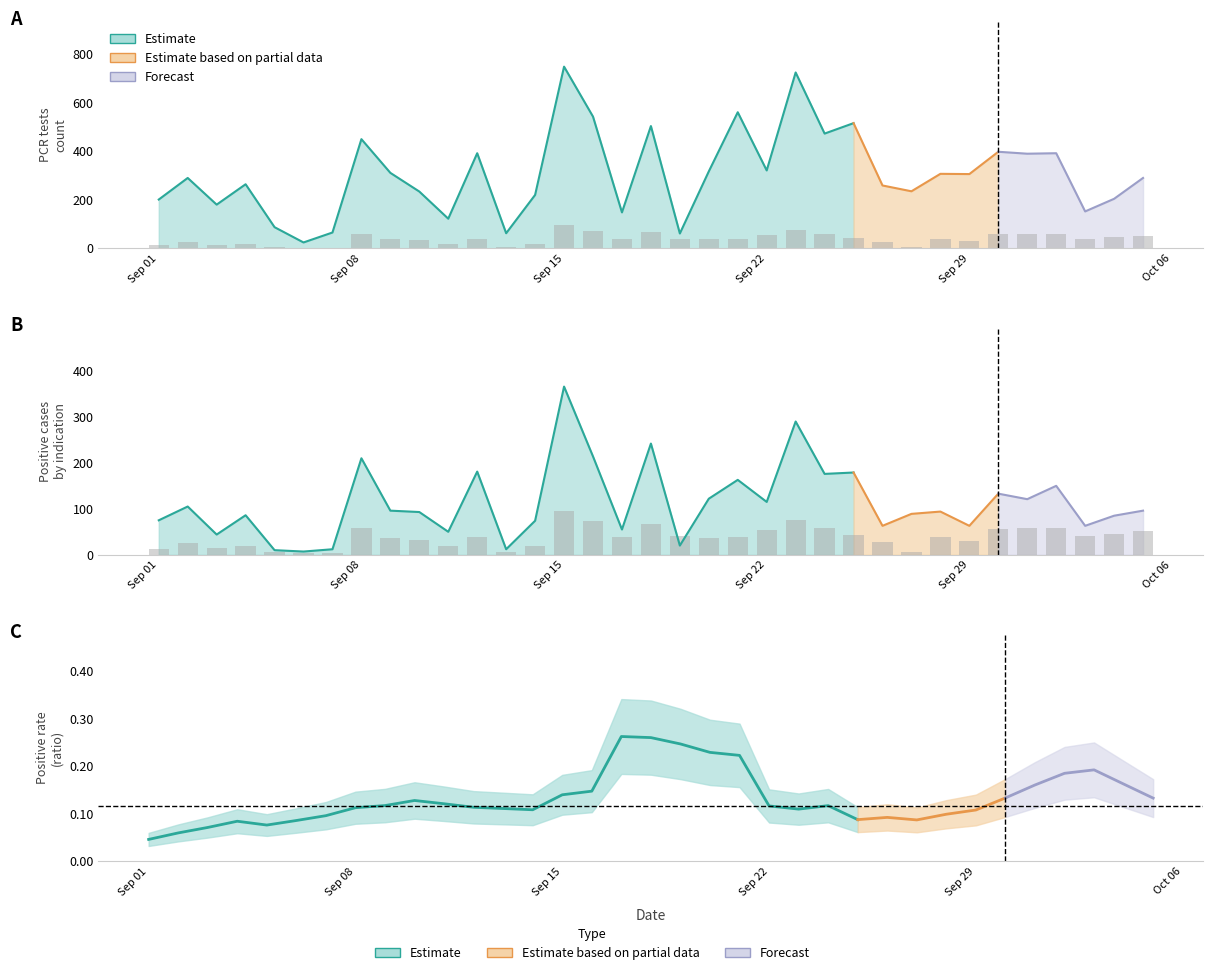

What is the average value of the Diagnostic indications series?

113